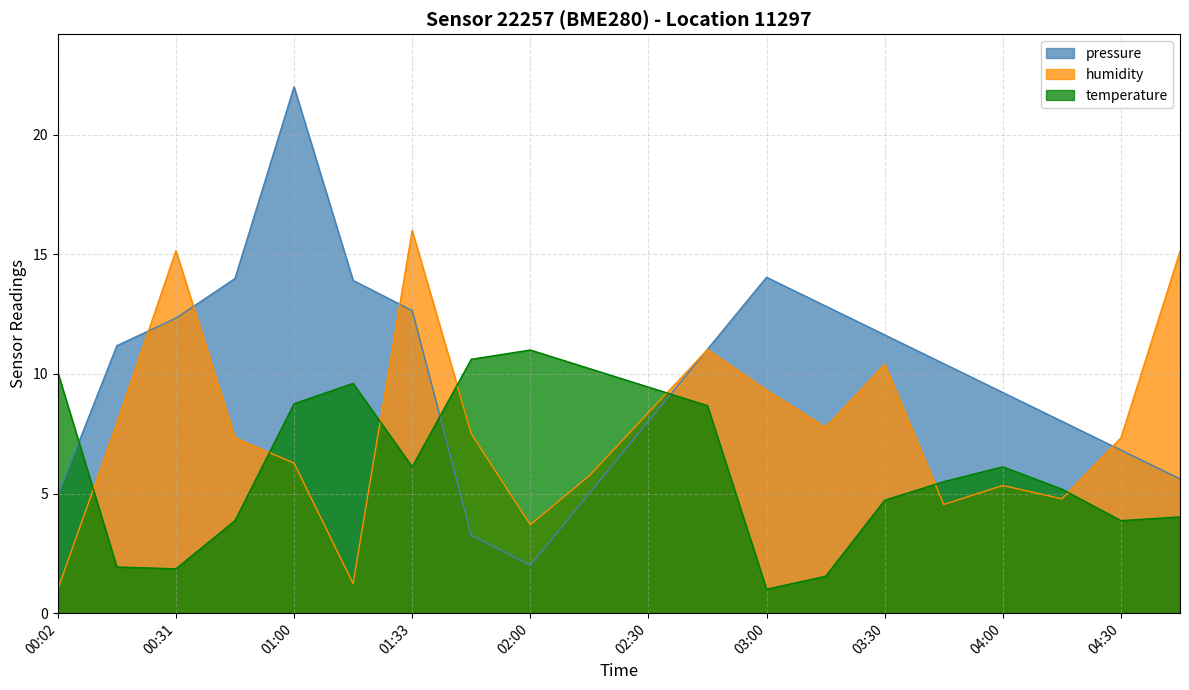

At which label does pressure first exceed 11?

00:17